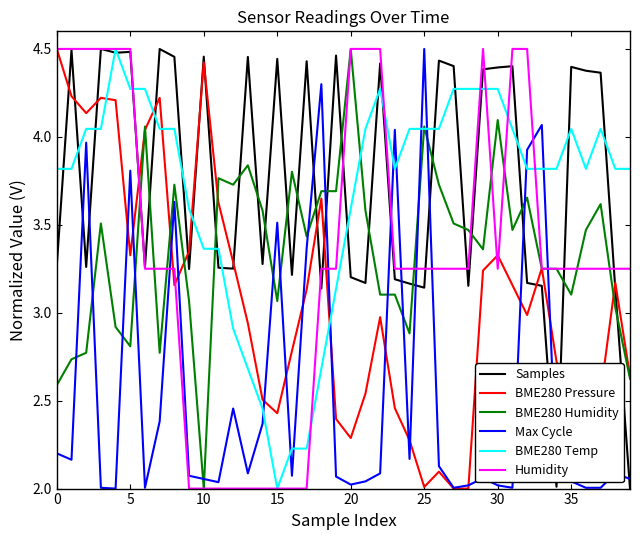

How many times do Max Cycle and BME280 Humidity cross each other?

16